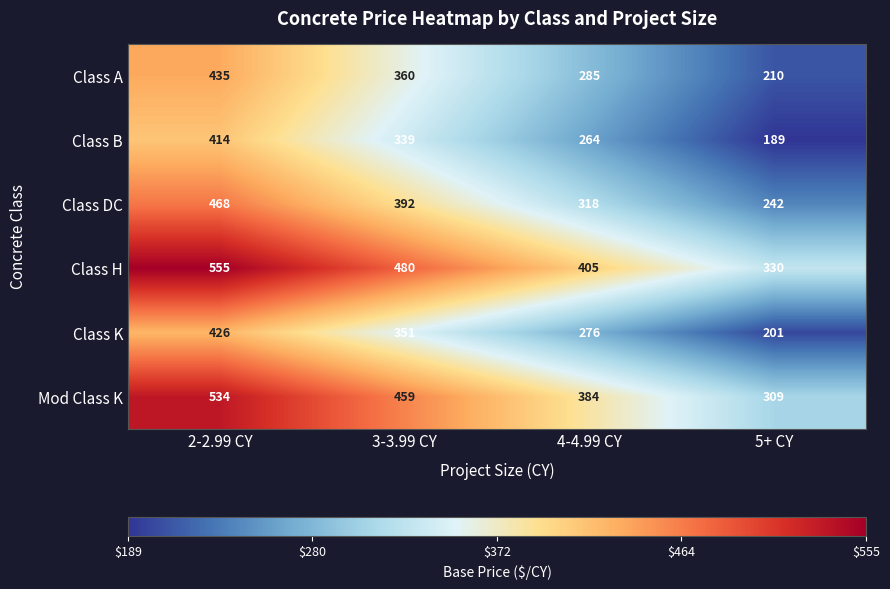

What is the difference between the maximum and minimum values in the Class K series?

225